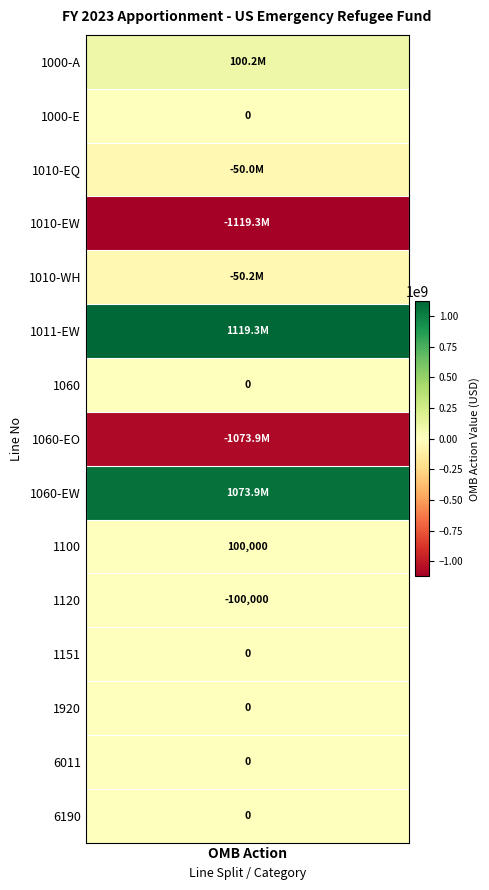

List the labels in order of value, largest first.

1011-EW, 1060-EW, 1000-A, 1100, 1000-E, 1060, 1151, 1920, 6011, 6190, 1120, 1010-EQ, 1010-WH, 1060-EO, 1010-EW